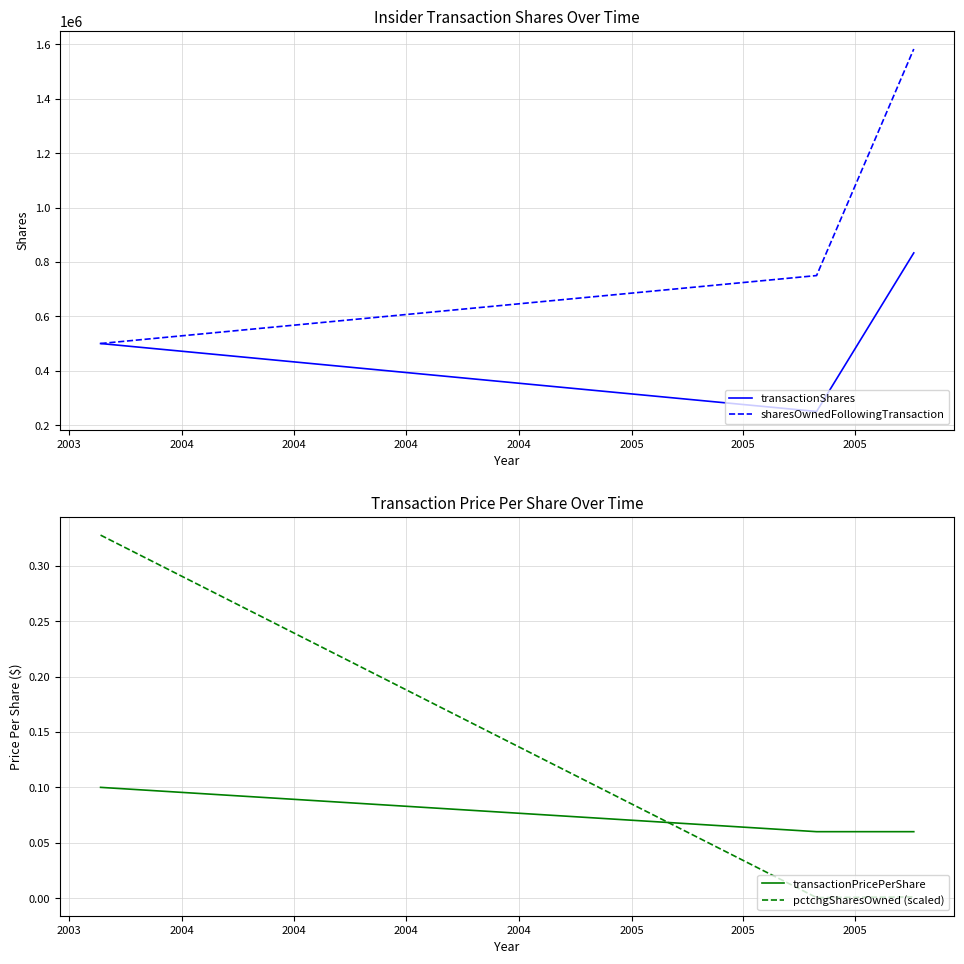

What is the minimum value for transactionShares?

250000